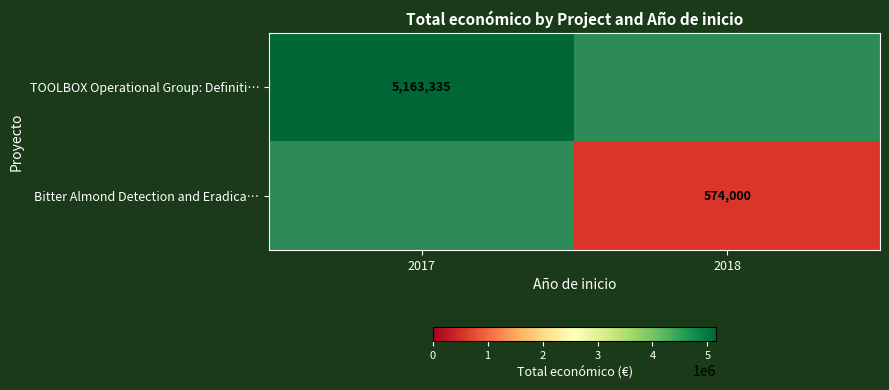

True or false: Bitter Almond Detection and Eradica… has a value of 116965 at 2018.

False